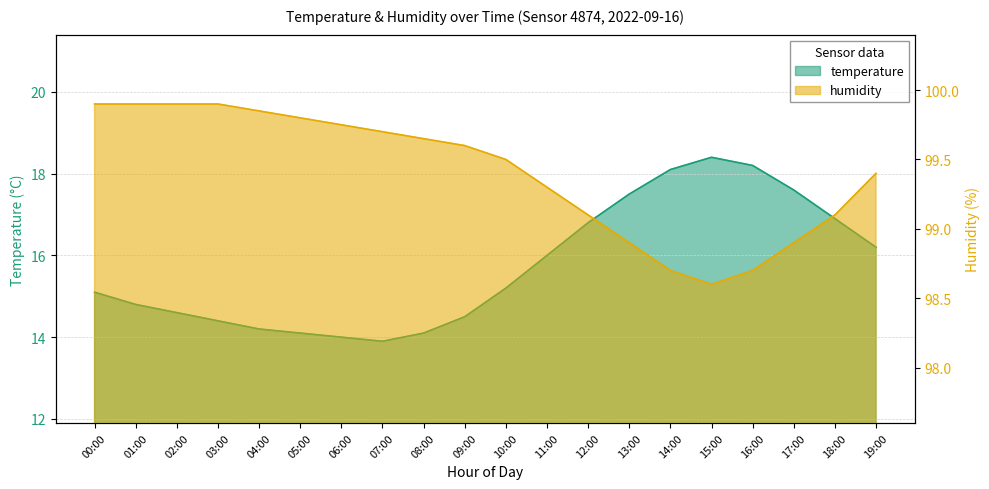

List the series in order of their peak value, highest first.

humidity, temperature